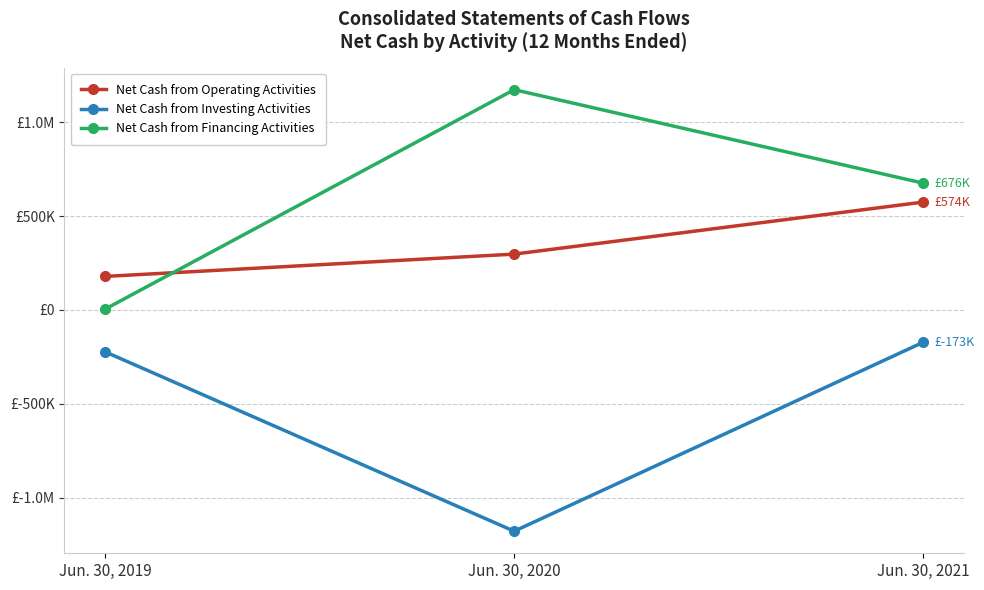

What are all the series names shown in the legend?

Net Cash from Operating Activities, Net Cash from Investing Activities, Net Cash from Financing Activities